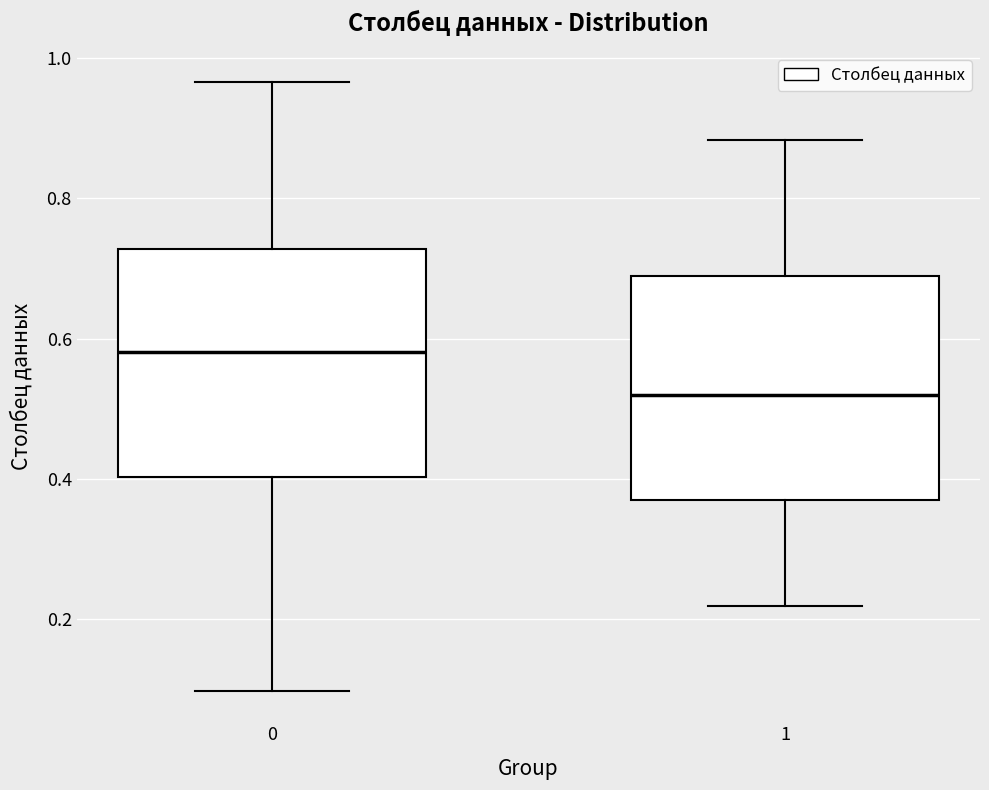

Reading left to right, transcribe this box plot: for each box, give where its median line is, the range the box spans, and where its two whiskers end, as read against the y-axis. The values are not printed on the chart, so give them approximately, as read against the axis.

0: median 0.58, box 0.40 to 0.72, whiskers 0.10 to 0.96
1: median 0.52, box 0.36 to 0.68, whiskers 0.22 to 0.88